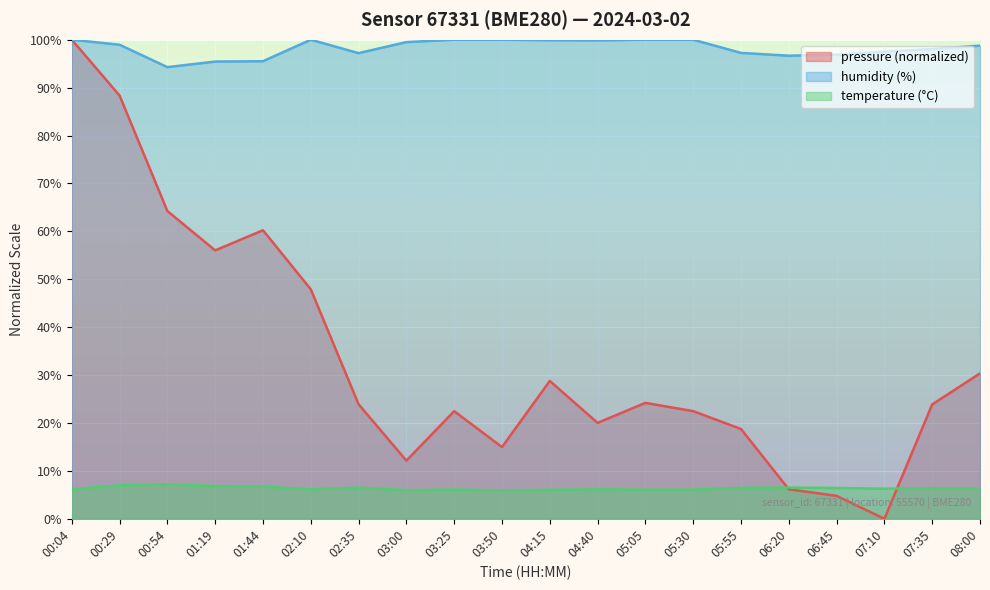

Is the value of temperature at 07:10 greater than the value of pressure at 05:55?

No